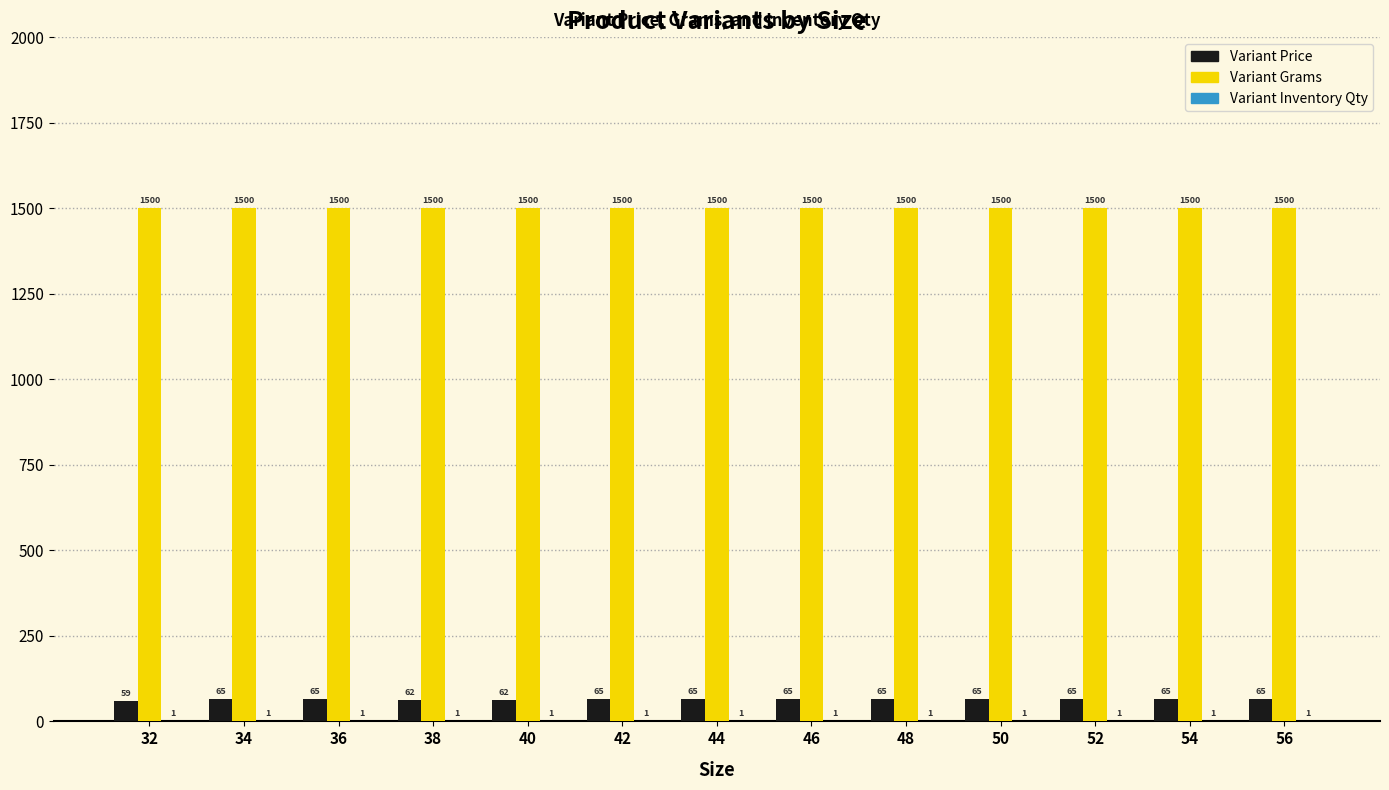

Read the Variant Grams value at 32.

1500